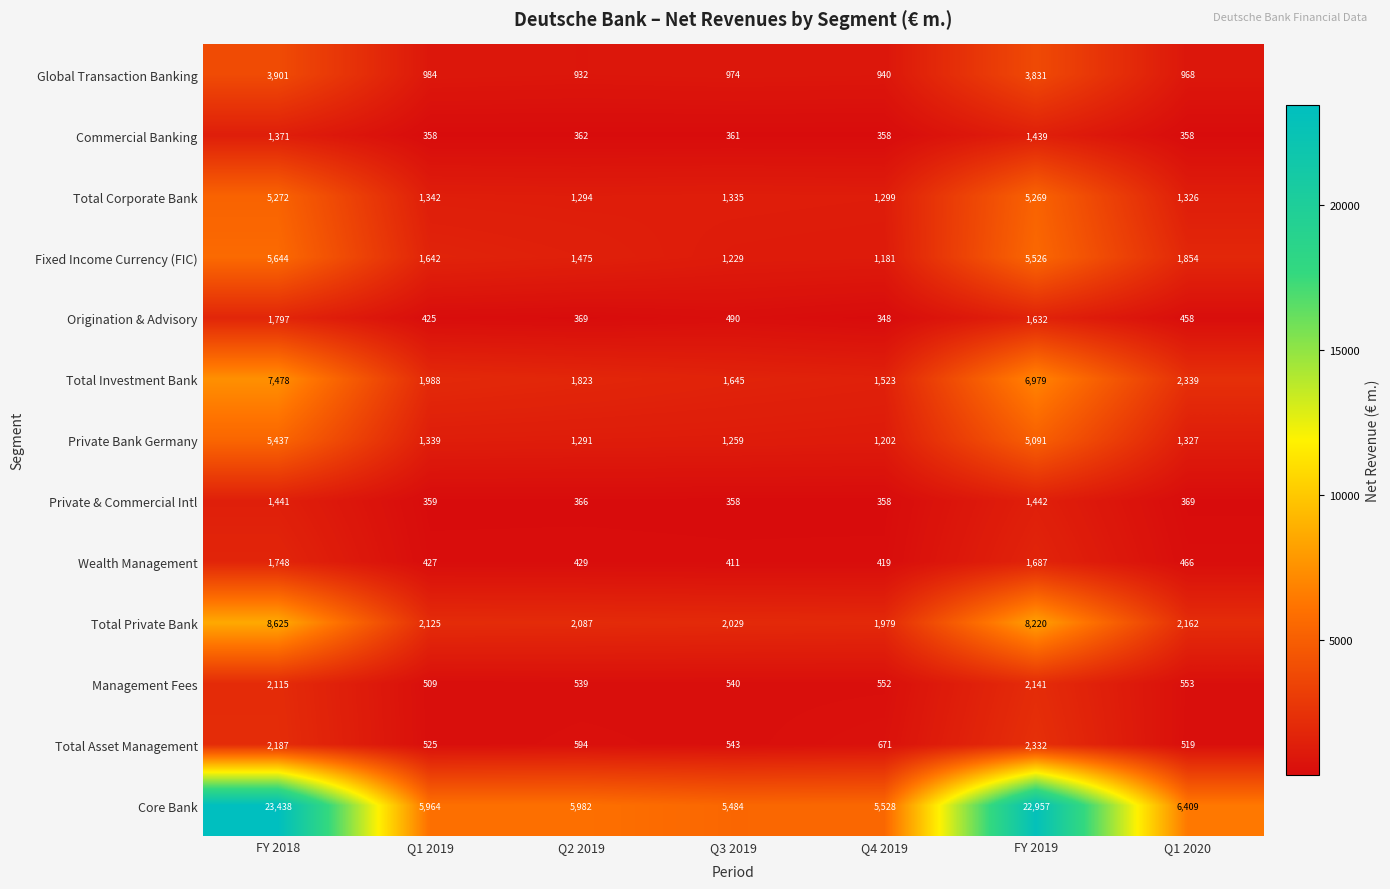

The Fixed Income Currency (FIC) series shows 8218 at FY 2019. True or false?

False